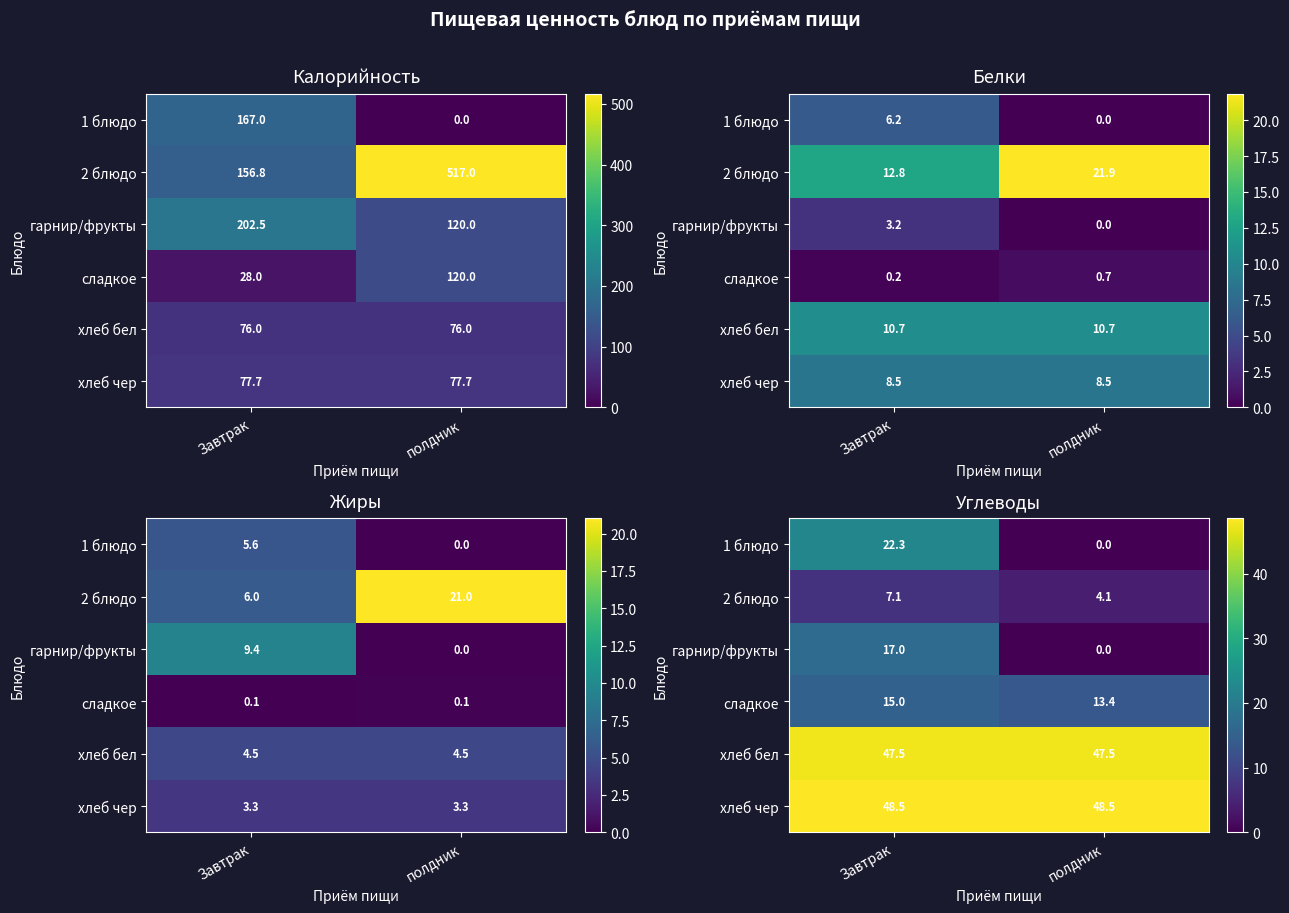

What is the total value across all series at полдник?

113.6